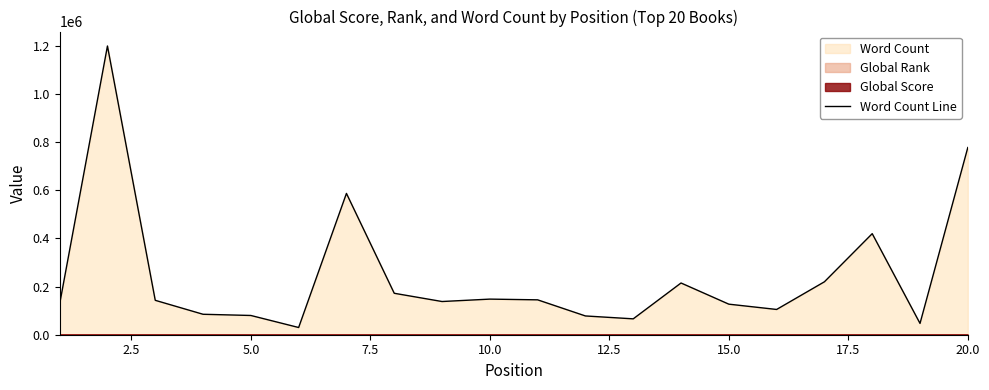

What is the lowest value of the Word Count Line series?

30000